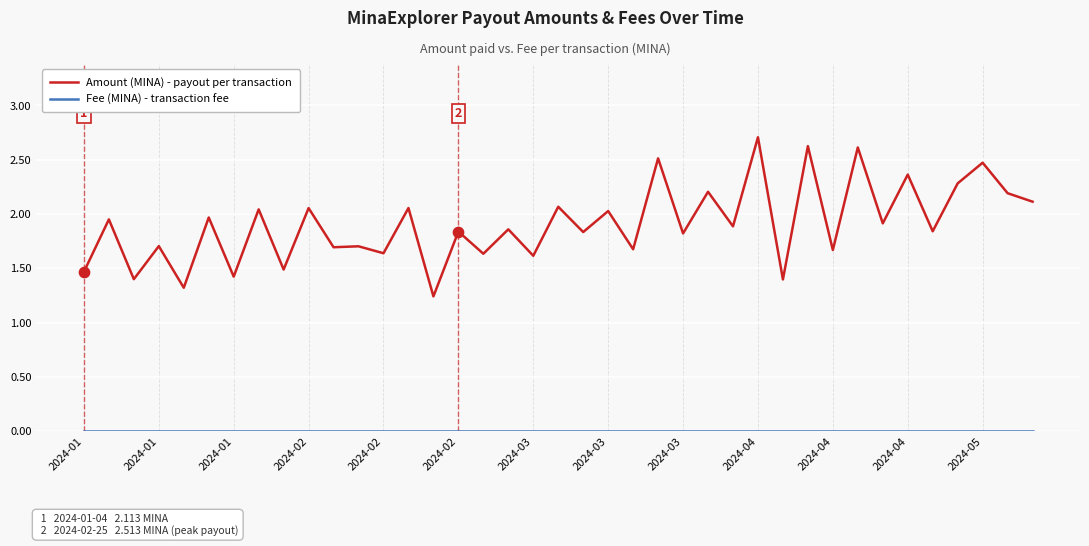

Which series has the widest spread of values?

Amount (MINA) - payout per transaction